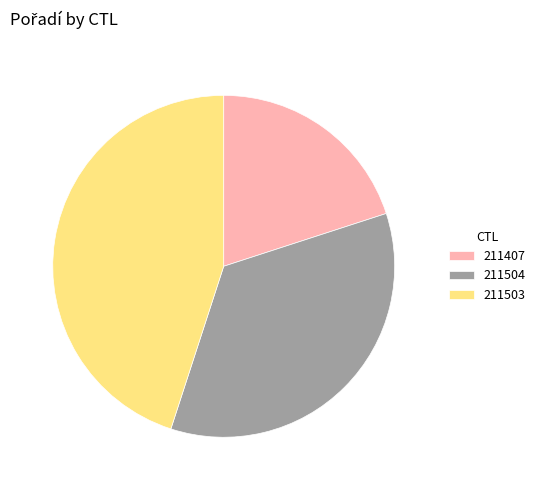

Which category has the biggest portion of the pie?

211503